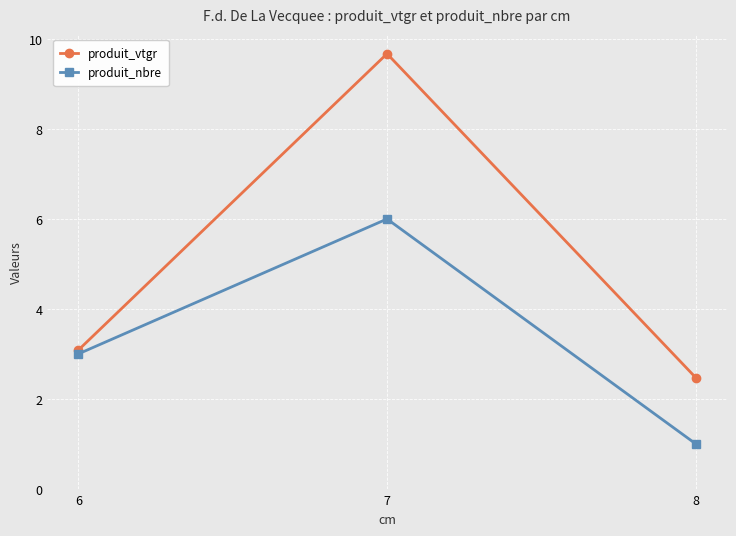

At which label is produit_vtgr closest to 6?

6